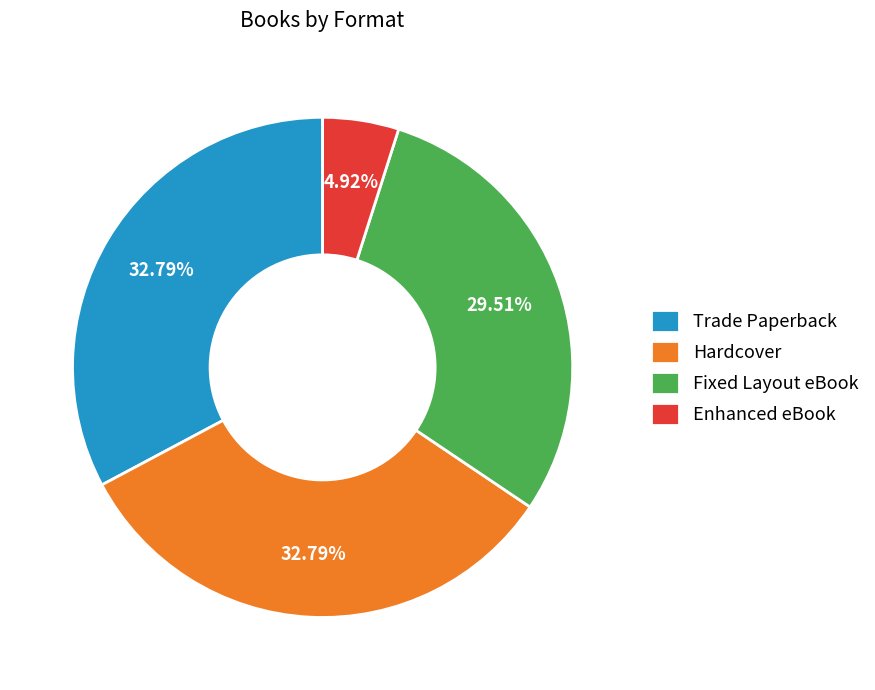

To the nearest percent, what is the combined percentage of Trade Paperback and Fixed Layout eBook?

62%